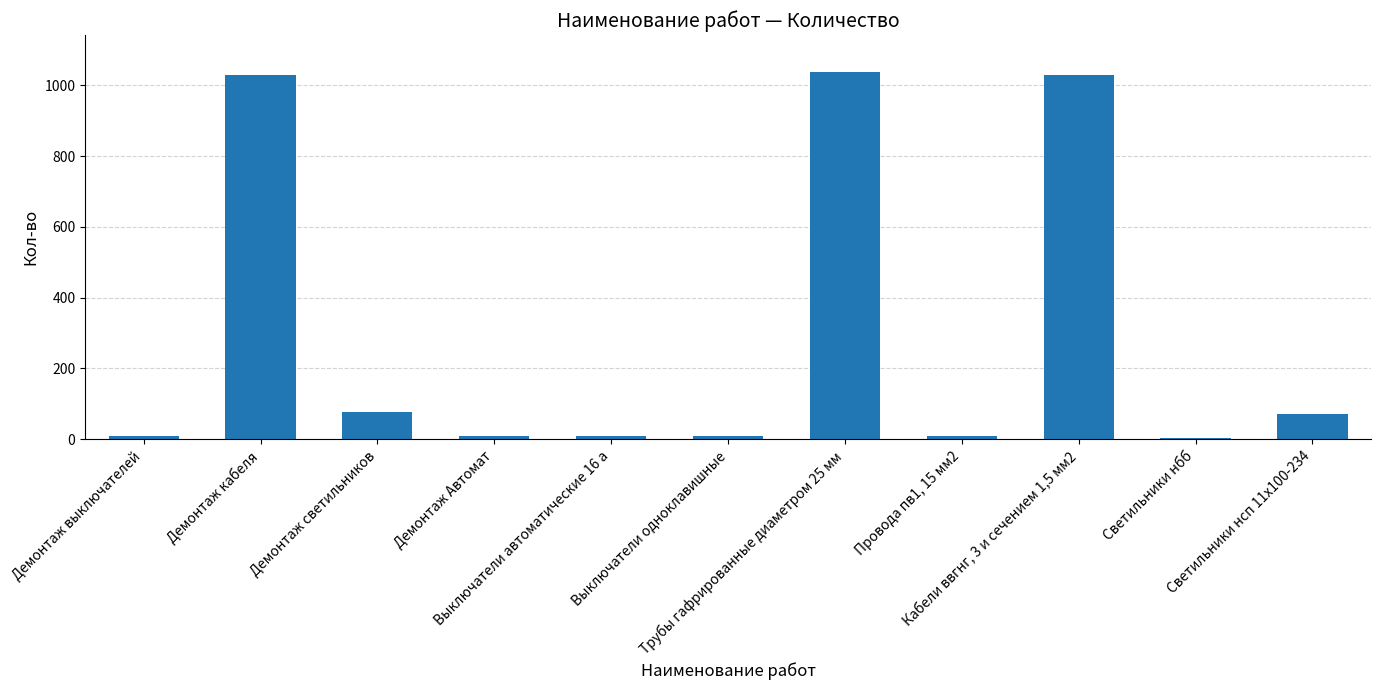

What is the greatest value displayed?

1038